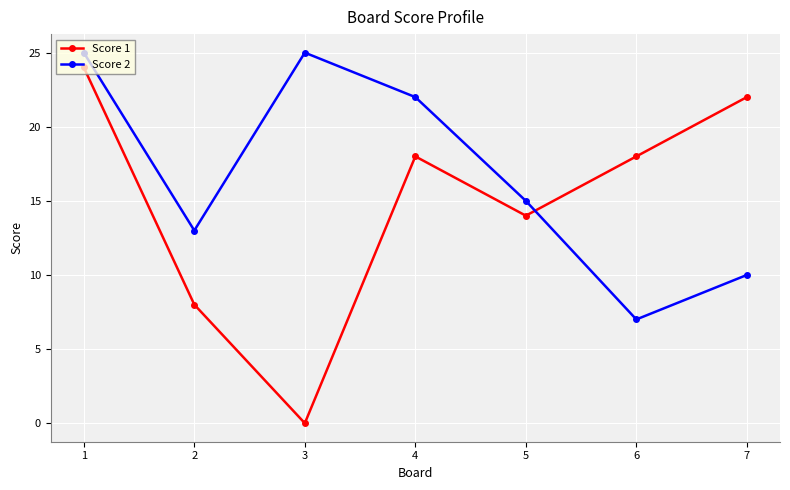

At which category is the sum across all series the highest?

1